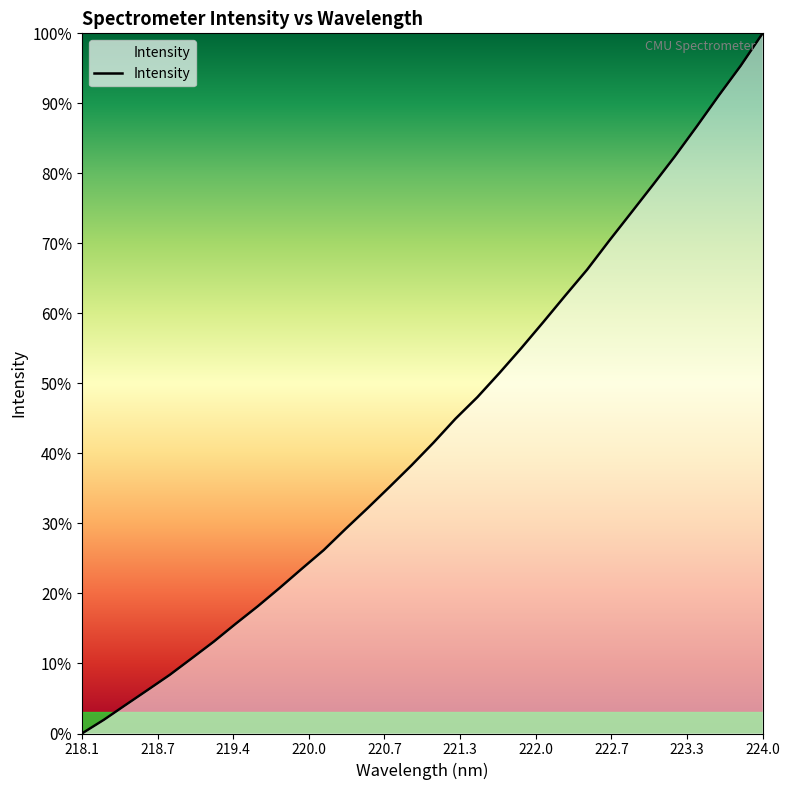

What is the maximum value shown in the chart?

100.0